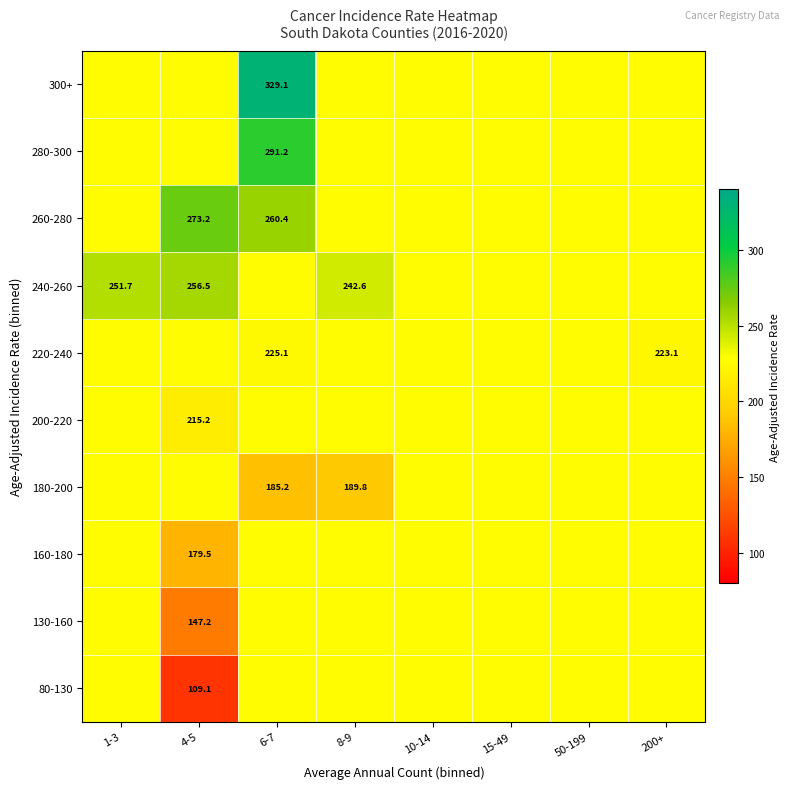

Between 50-199 and 6-7, which is larger?

50-199